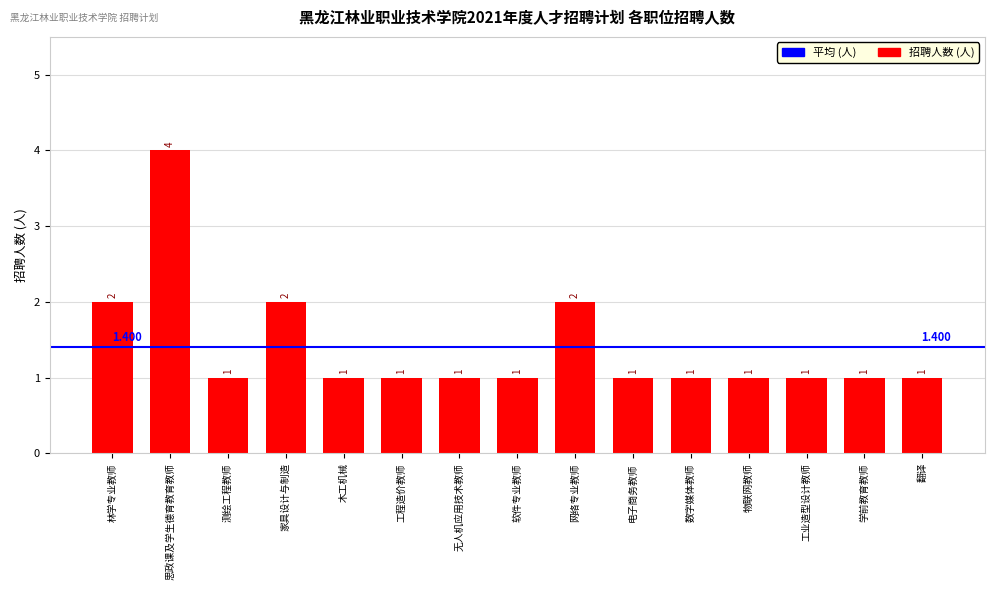

Reading left to right, list all the values displayed in this chart.

2	4	1	2	1	1	1	1	2	1	1	1	1	1	1